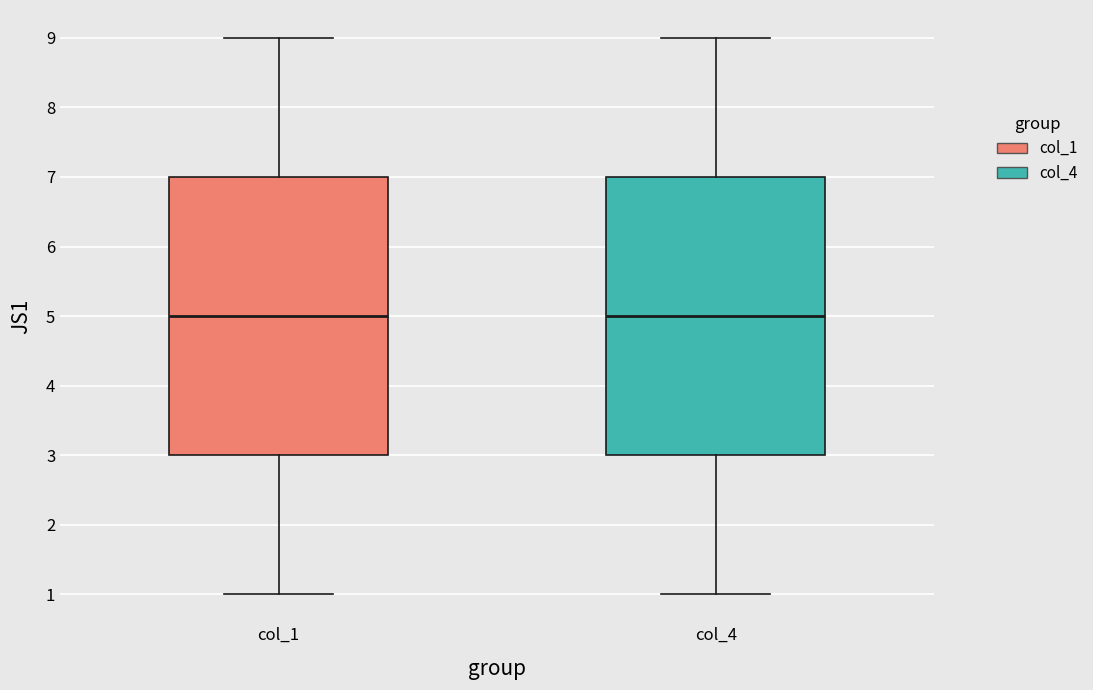

Where is the lower edge of the box for col_1 on the y-axis? The values are not printed on the chart, so give them approximately, as read against the axis.

3